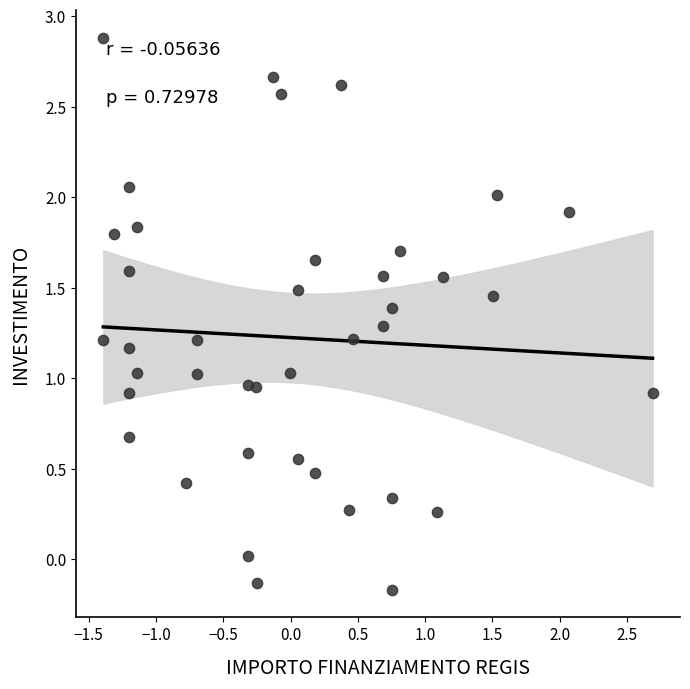

What is the range of Y values (max minus min)?

3.0